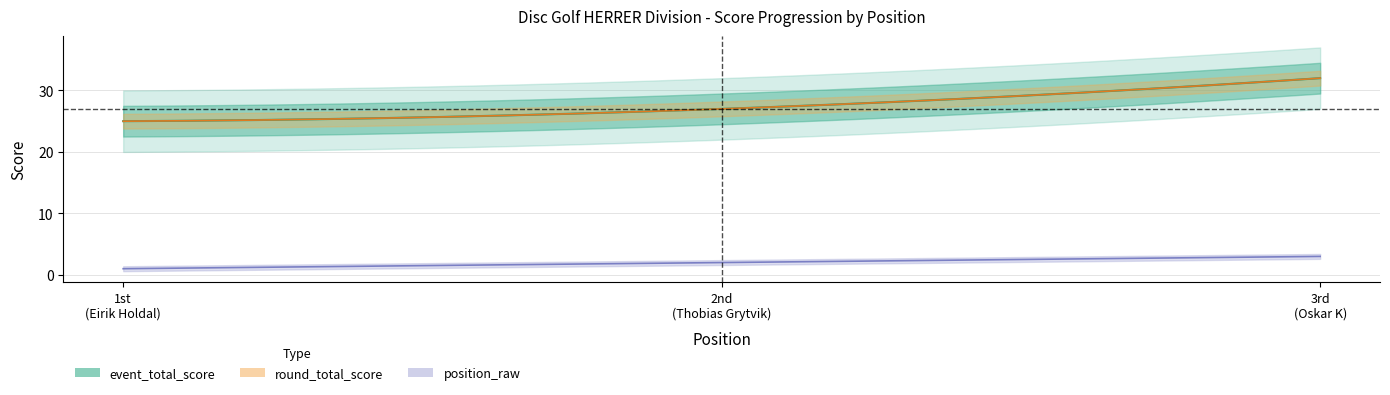

What is the value of the position_raw point at the 2nd from the left?

2